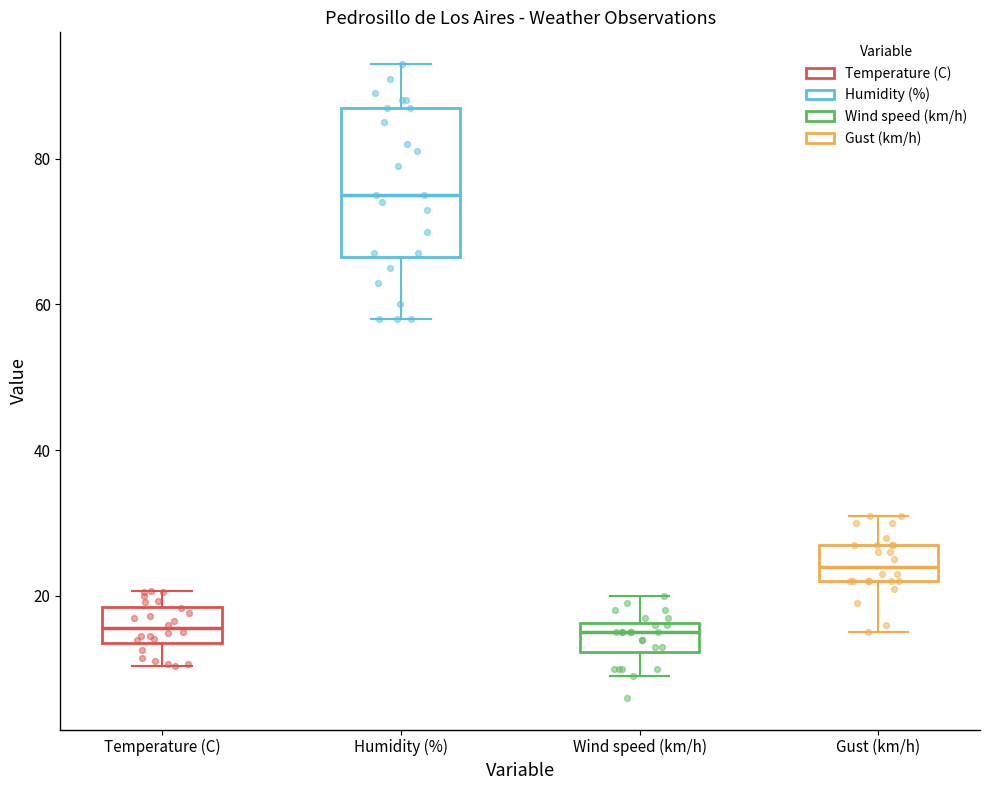

Which box is the tallest, from its lower edge to its upper edge?

Humidity (%)